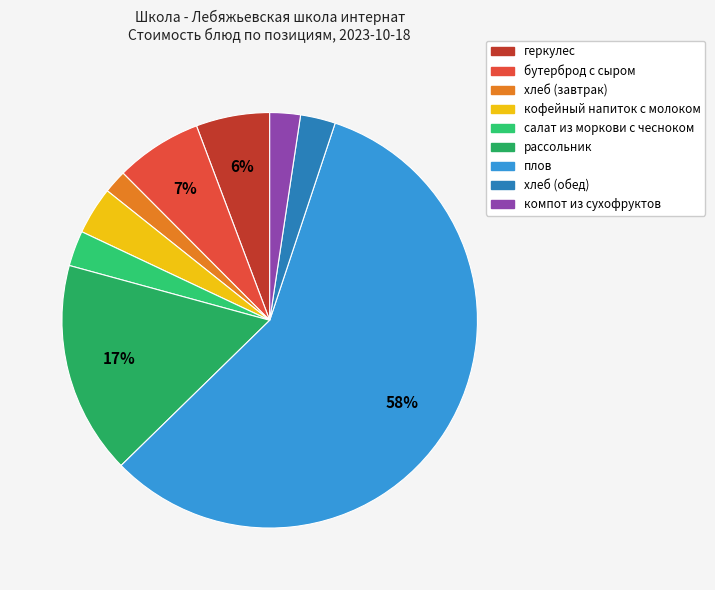

What is the total percentage of компот из сухофруктов and рассольник?

18.9%